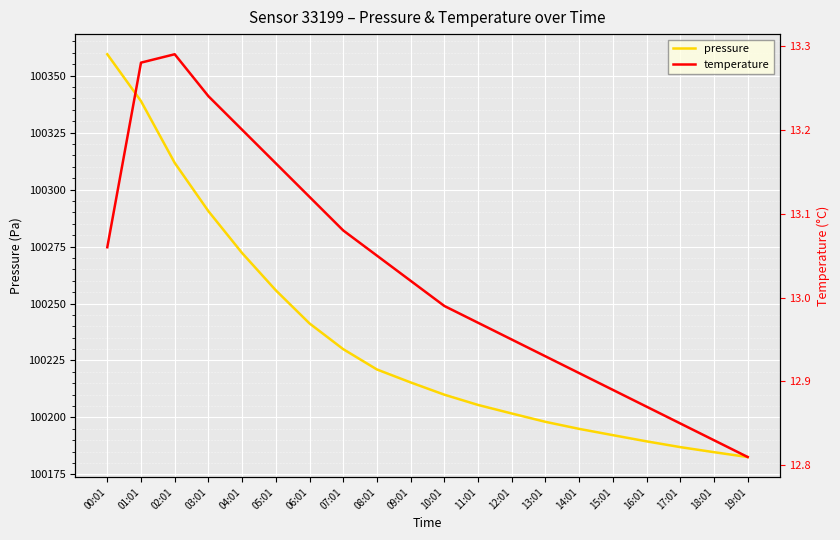

What is the approximate value of temperature at 16:01?

12.9